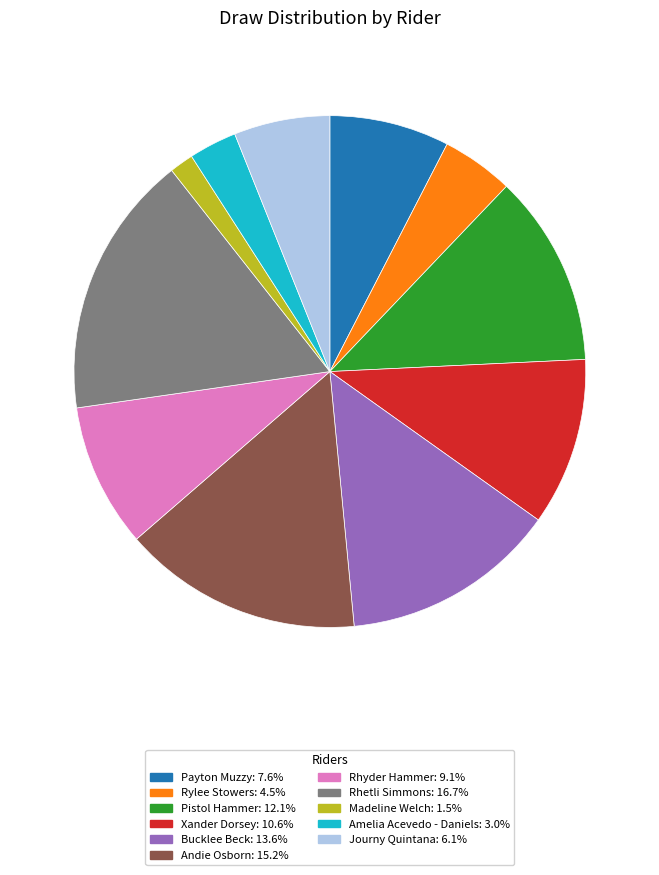

The Payton Muzzy slice represents 1% of the pie. True or false?

False